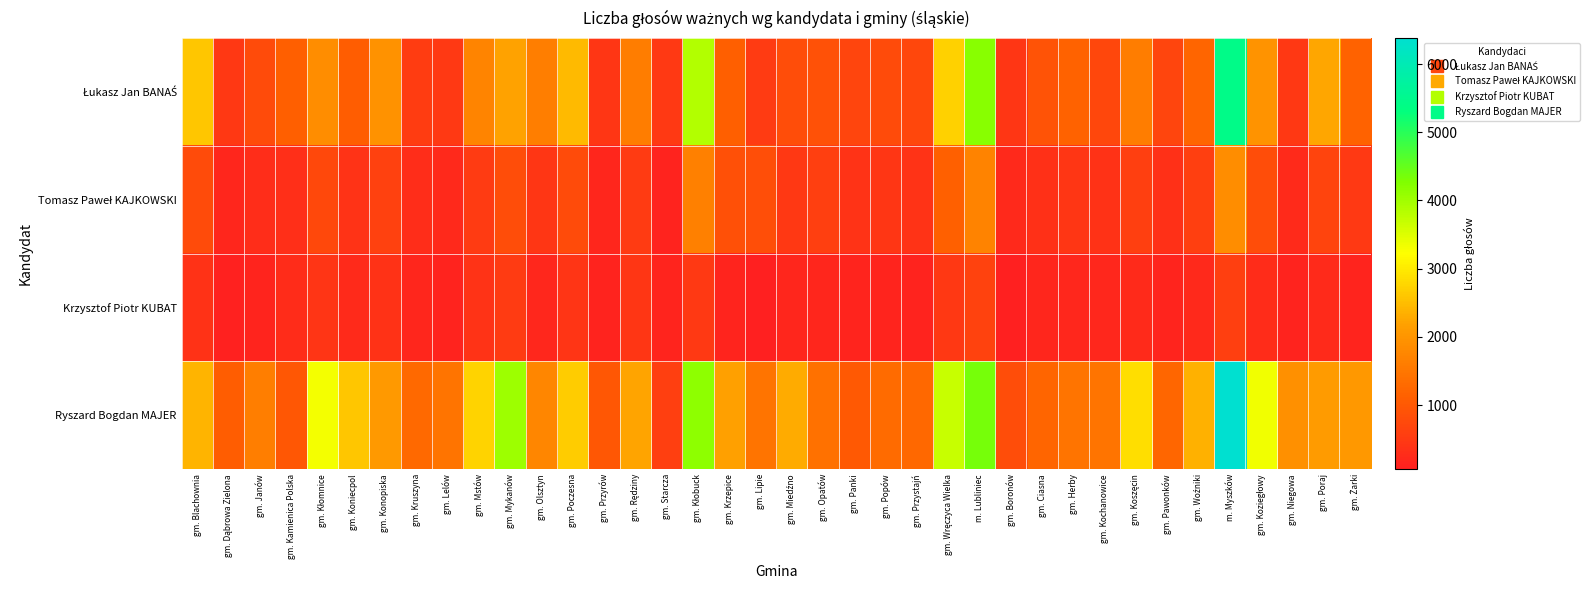

Rank the series at gm. Wręczyca Wielka from lowest to highest value.

Krzysztof Piotr KUBAT, Tomasz Paweł KAJKOWSKI, Łukasz Jan BANAŚ, Ryszard Bogdan MAJER